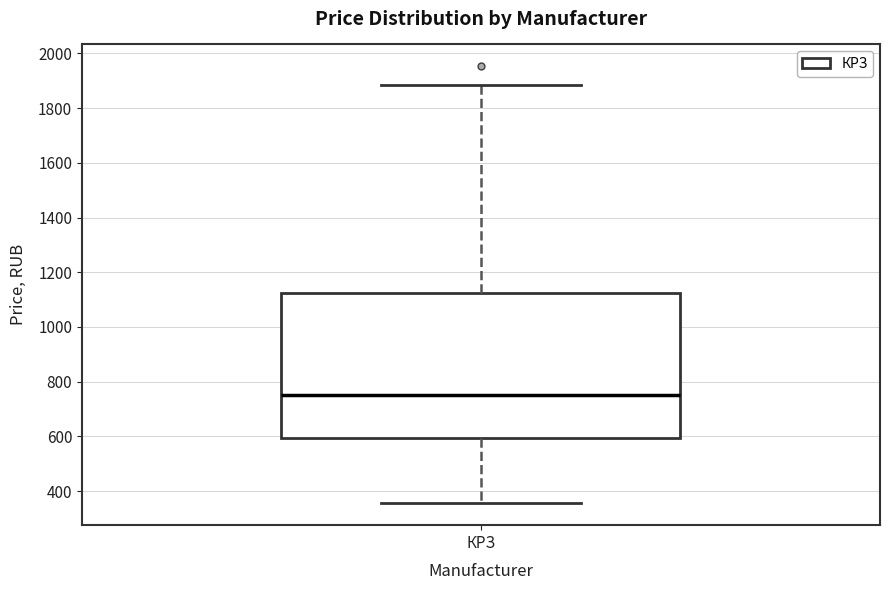

Read this box plot against the y-axis: the position of the median line, the range covered by the box, and the ends of both whiskers. The values are not printed on the chart, so give them approximately, as read against the axis.

median 760, box 600 to 1120, whiskers 360 to 1880